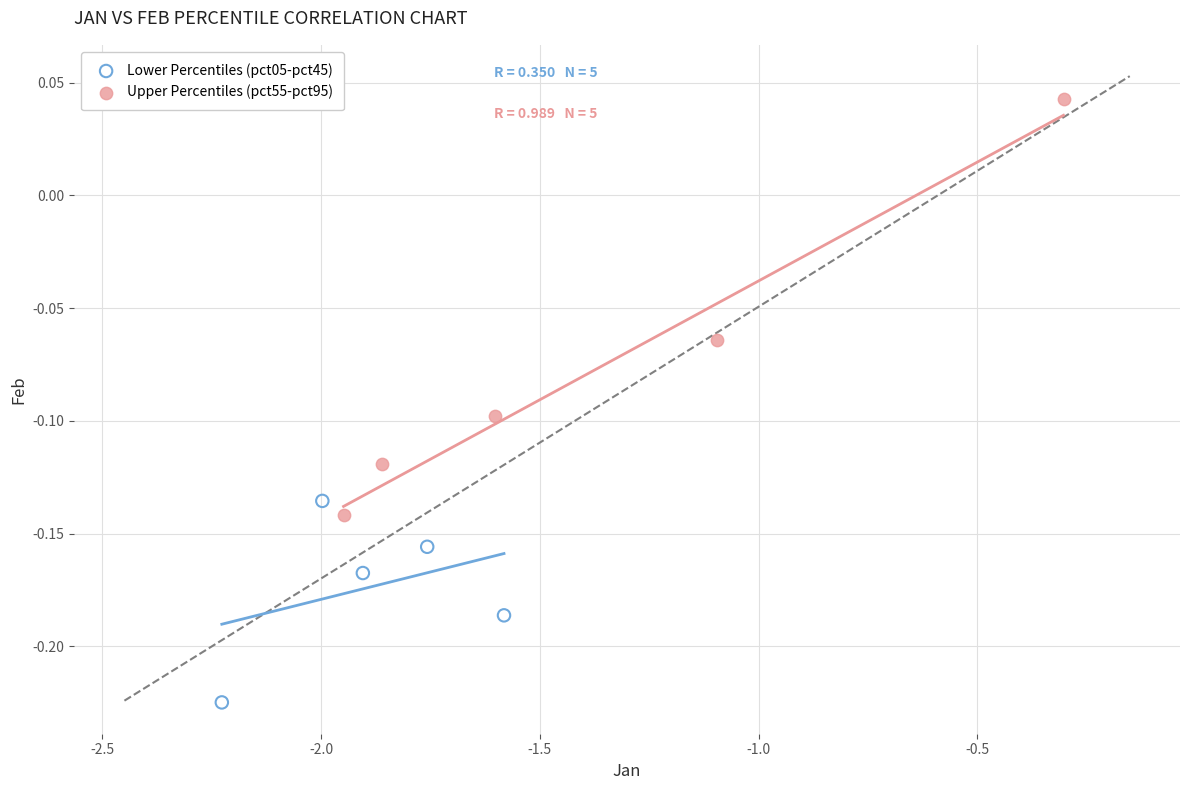

Which series has the largest Y range (max minus min)?

Upper Percentiles (pct55-pct95)